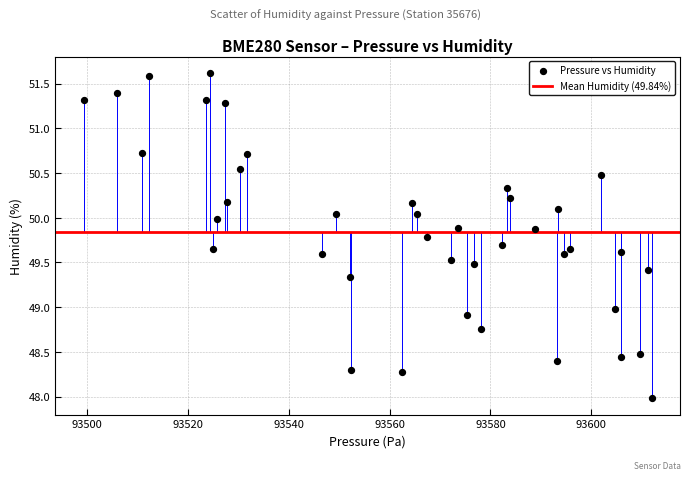

What is the range of Y values (max minus min)?

3.6